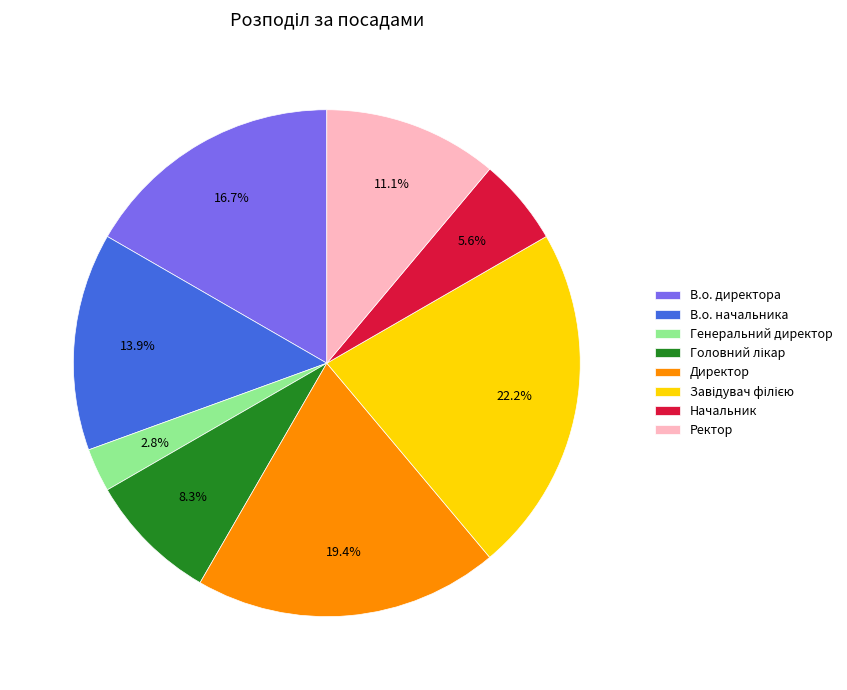

Combined, what portion of the pie is В.о. директора and Директор?

36.1%